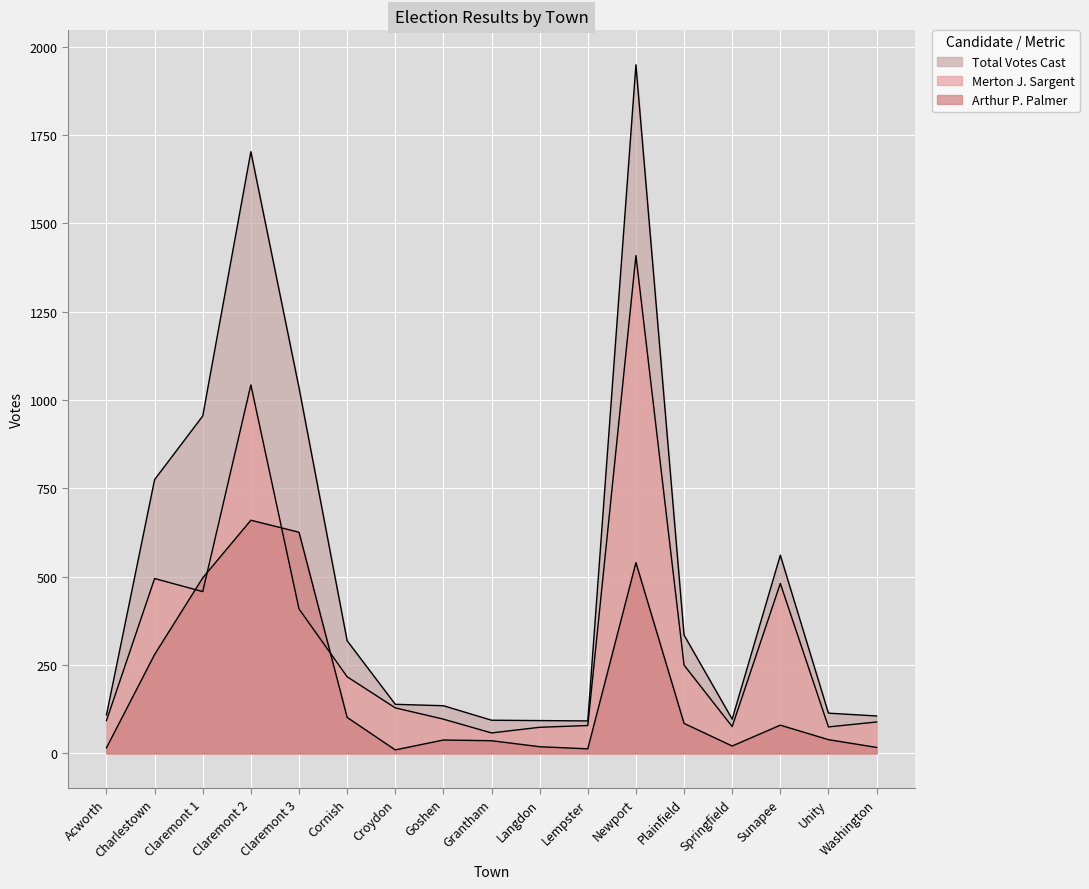

What is the sum of all Arthur P. Palmer values?

3079